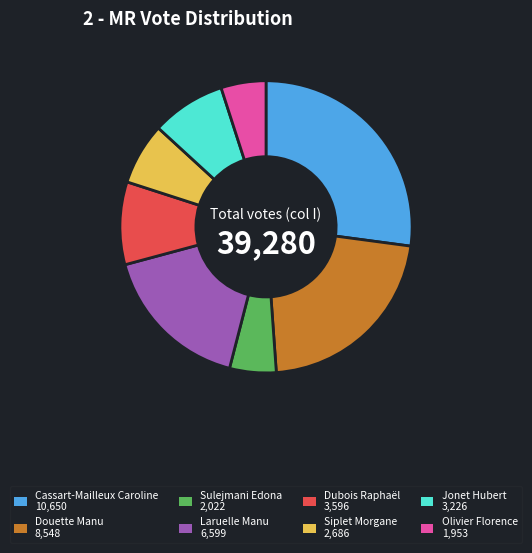

Does any single category account for the majority?

No